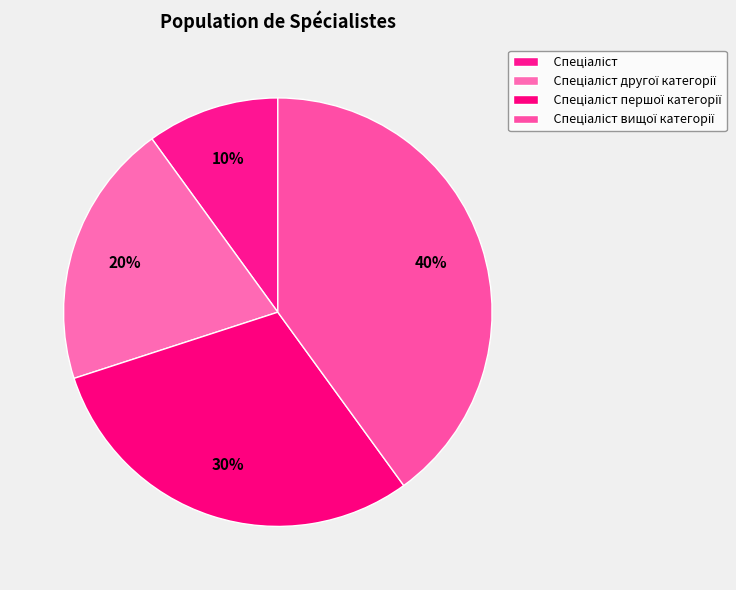

How many segments does this pie chart have?

4